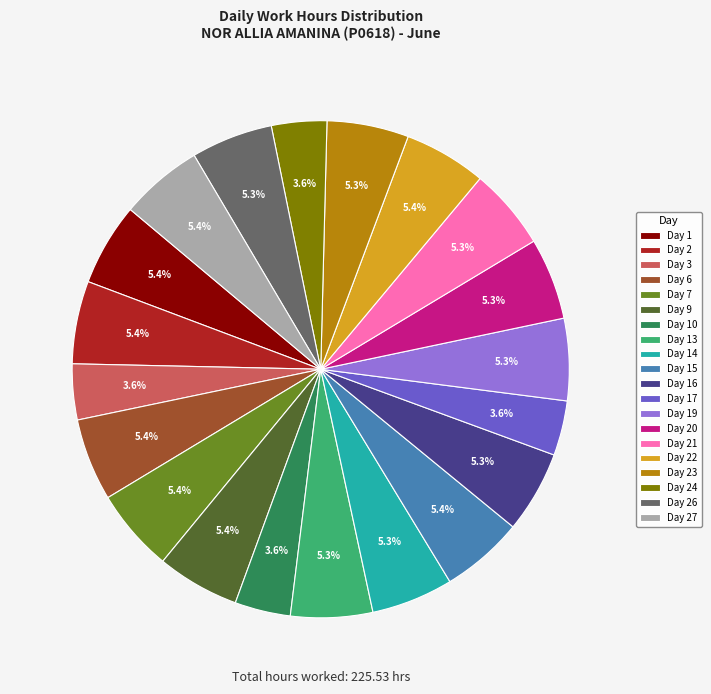

Count the number of slices in the pie.

20